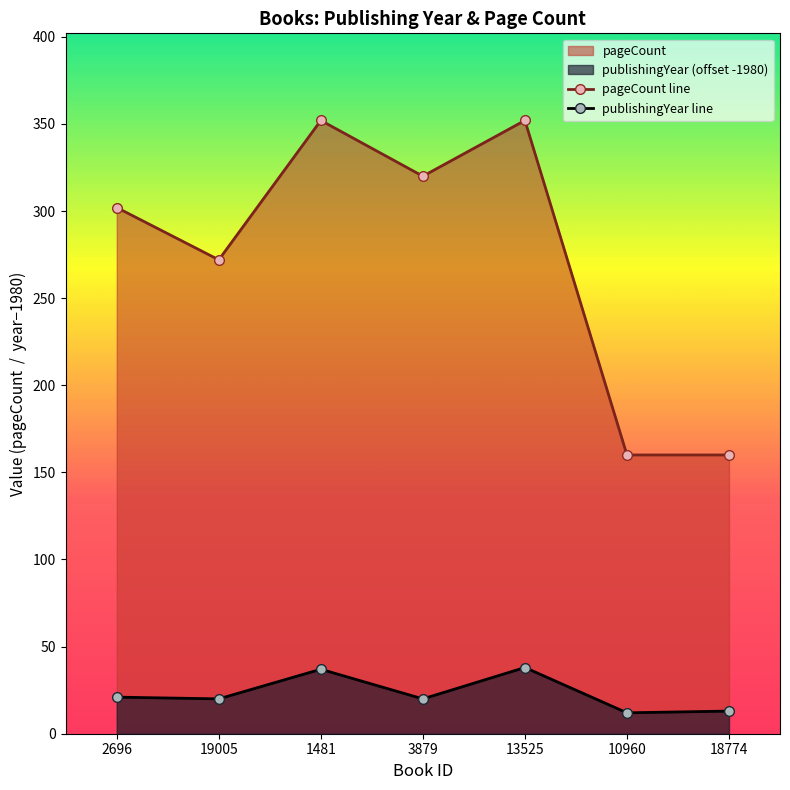

At which label does pageCount line first exceed 302?

1481